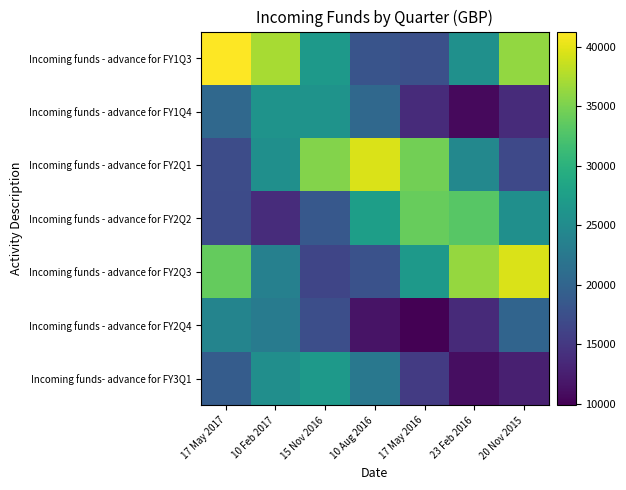

What is the spread (max minus min) of values at 23 Feb 2016?

25640.3